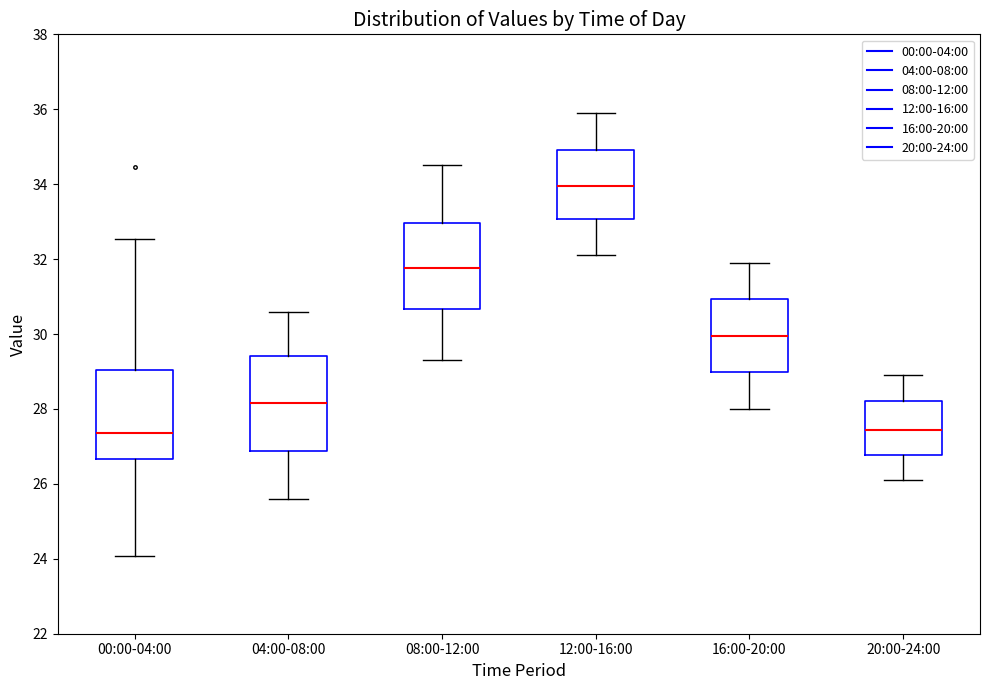

Reading left to right, read every box against the y-axis: the position of its median line, the range the box covers, and the ends of its whiskers. The values are not printed on the chart, so give them approximately, as read against the axis.

00:00-04:00: median 27.4, box 26.6 to 29.0, whiskers 24.0 to 32.6
04:00-08:00: median 28.2, box 26.8 to 29.4, whiskers 25.6 to 30.6
08:00-12:00: median 31.8, box 30.6 to 33.0, whiskers 29.4 to 34.6
12:00-16:00: median 34.0, box 33.0 to 35.0, whiskers 32.2 to 36.0
16:00-20:00: median 30.0, box 29.0 to 31.0, whiskers 28.0 to 32.0
20:00-24:00: median 27.4, box 26.8 to 28.2, whiskers 26.2 to 29.0